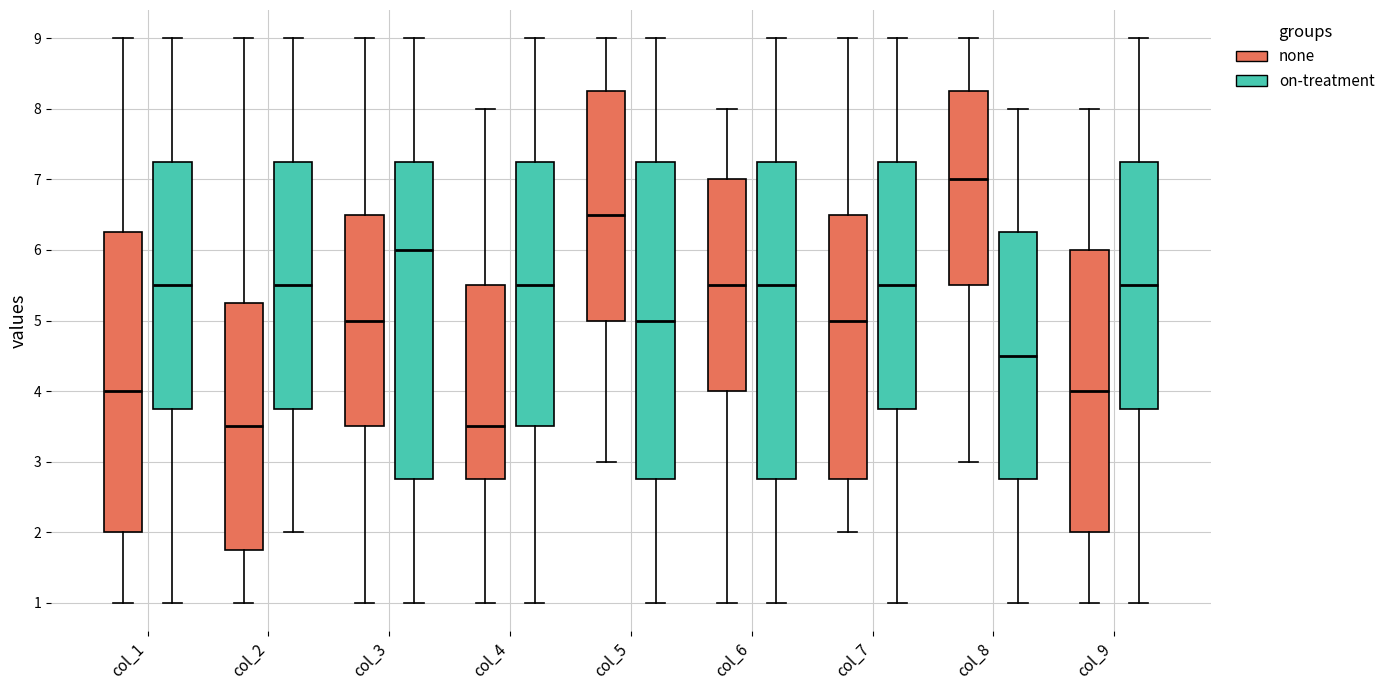

Where is the lower edge of the box for col_4 (on-treatment) on the y-axis? The values are not printed on the chart, so give them approximately, as read against the axis.

3.5